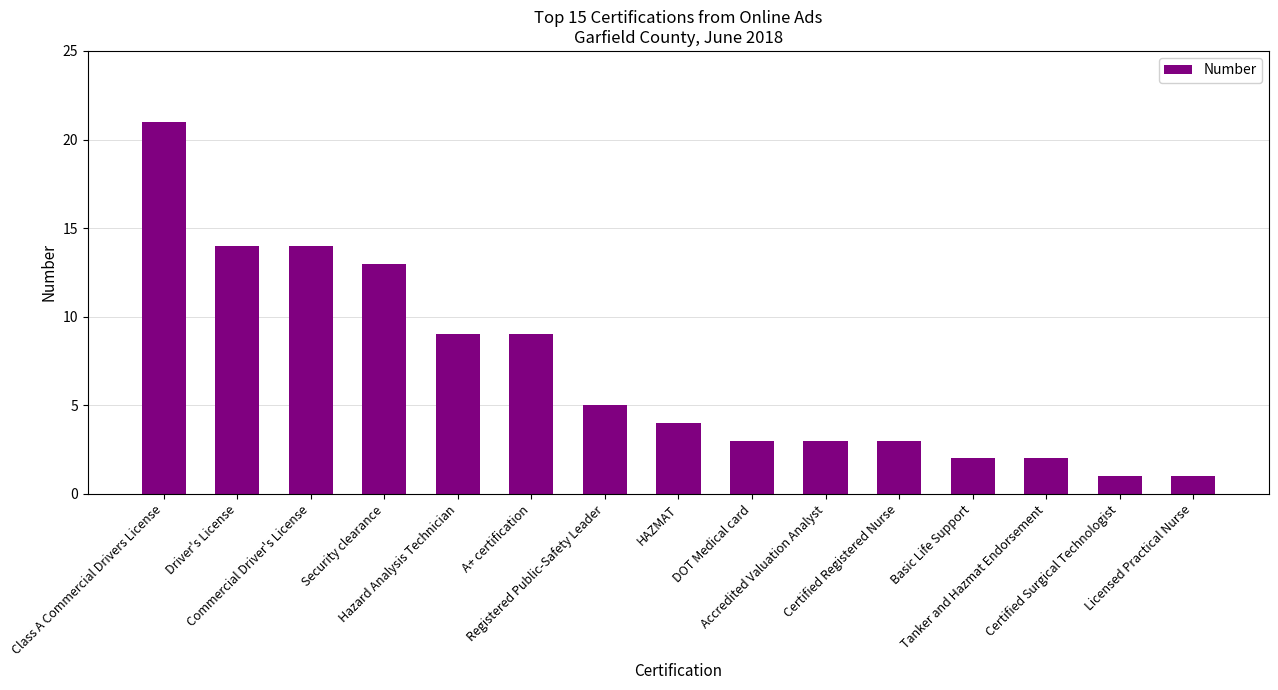

What is the maximum value shown in the chart?

21